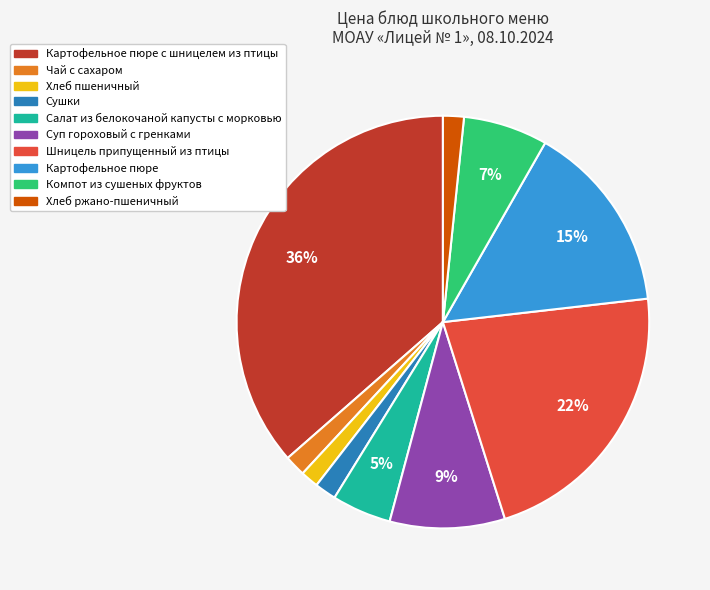

To the nearest percent, what is the average slice percentage?

10%